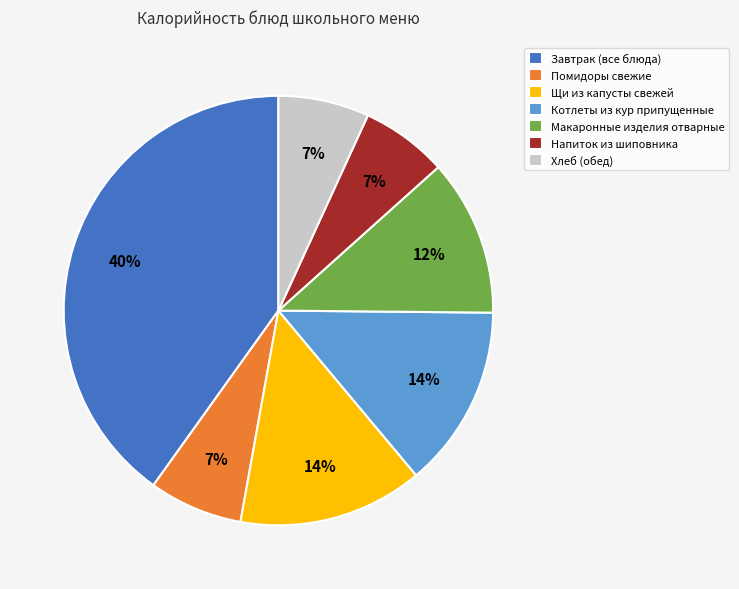

Is the sum of Хлеб (обед) and Котлеты из кур припущенные greater than half?

No